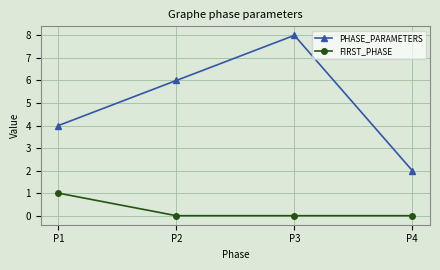

Does the chart display data point markers on the line(s)?

Yes